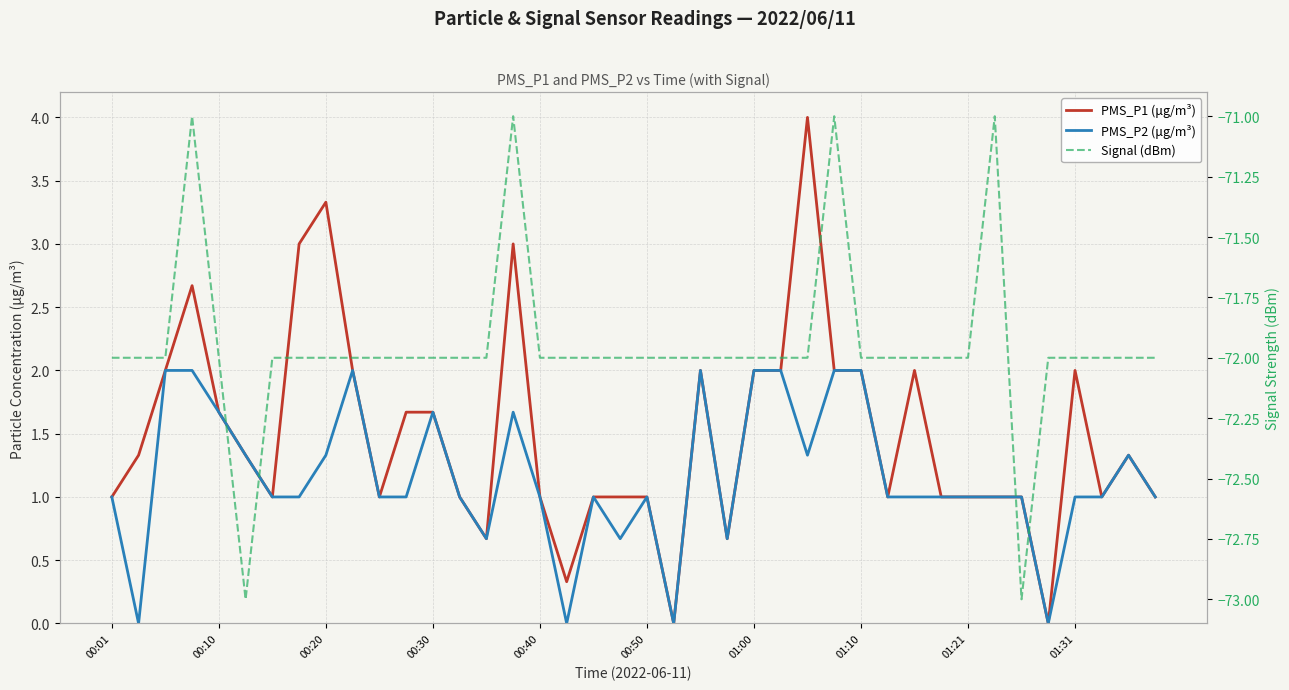

What is the total value across all series at 01:10?

-68.0